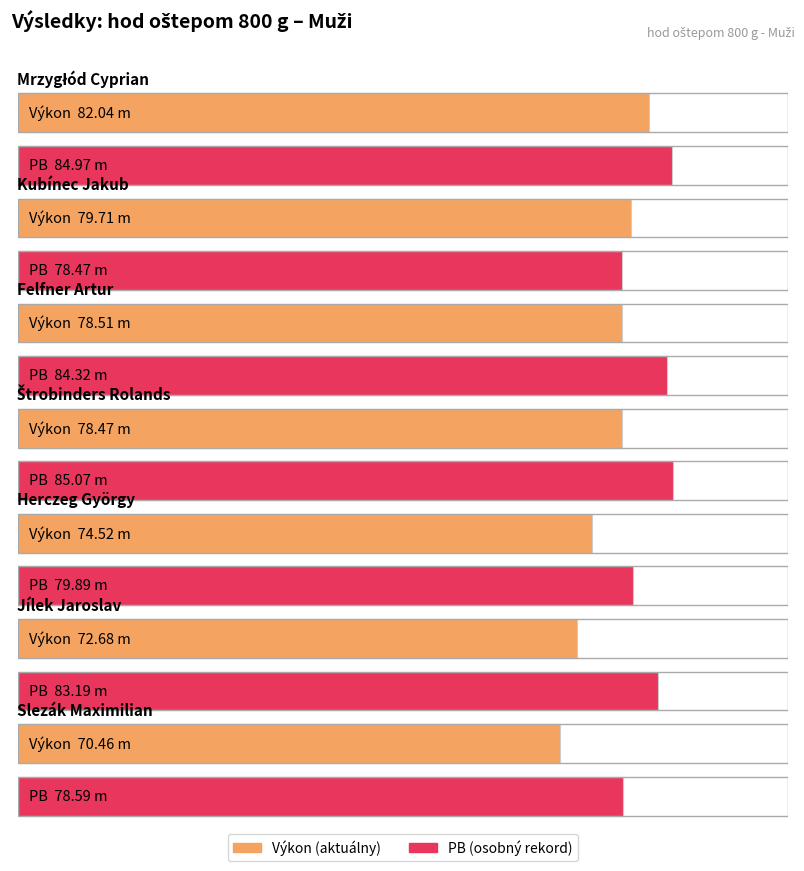

Between Kubínec Jakub and Mrzygłód Cyprian, which is larger?

Mrzygłód Cyprian